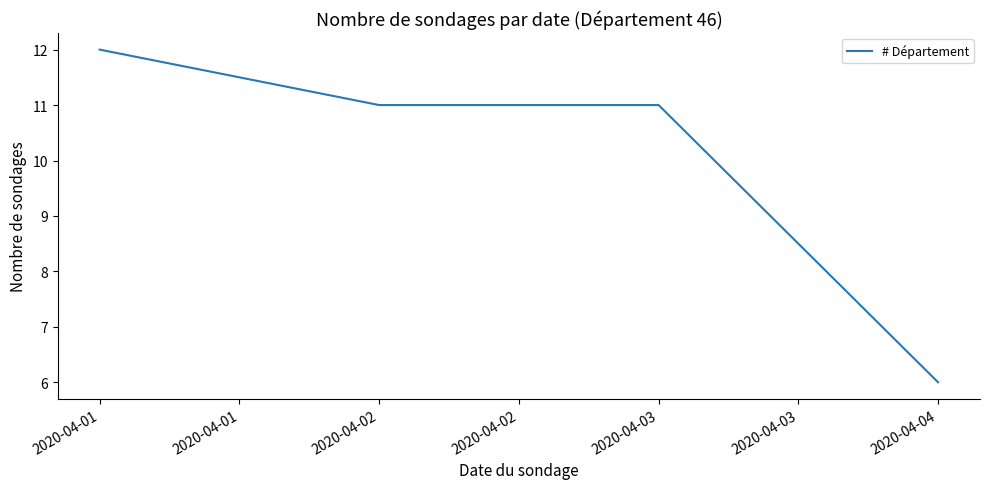

Which category has the highest value across all series?

2020-04-01